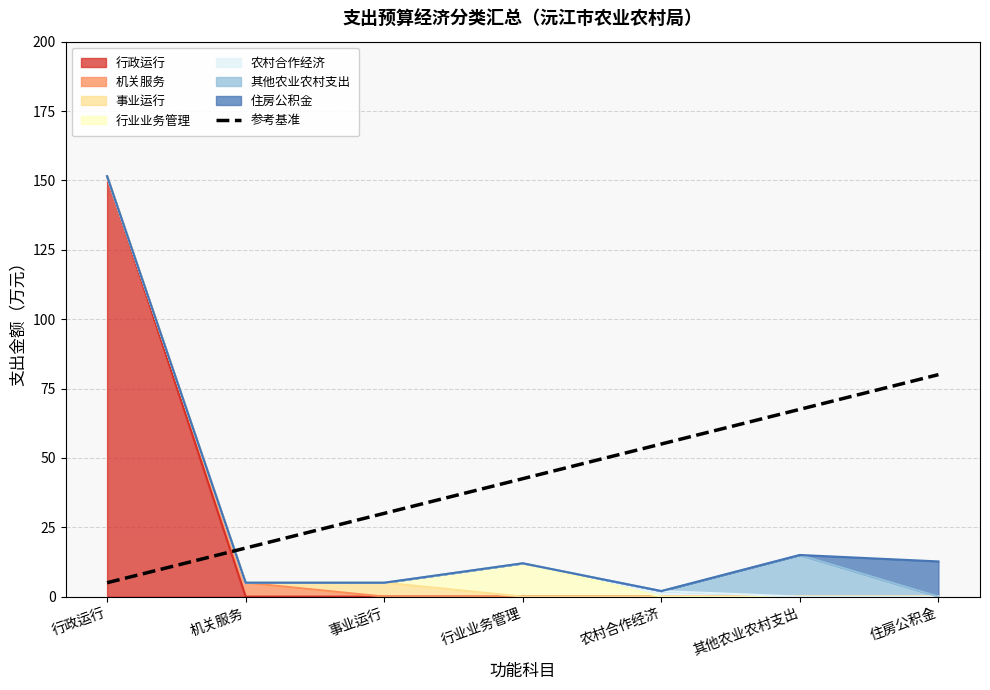

What is the label of the 4th point from the right?

行业业务管理